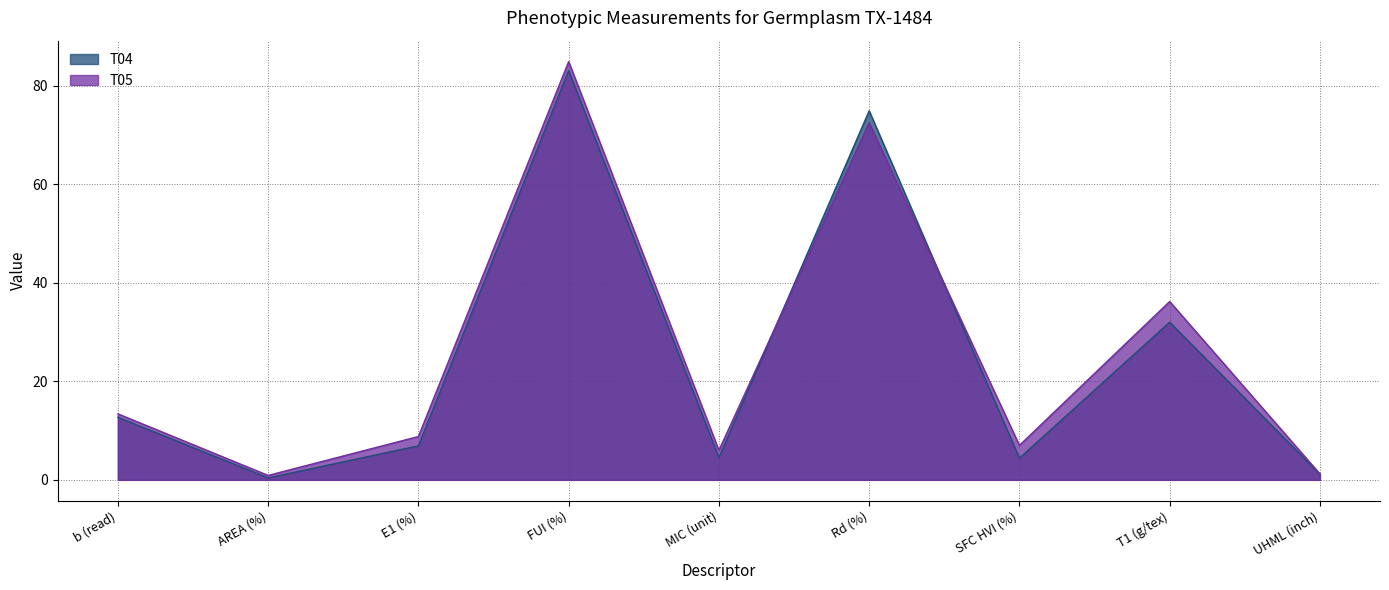

How many lines are shown in the chart?

2